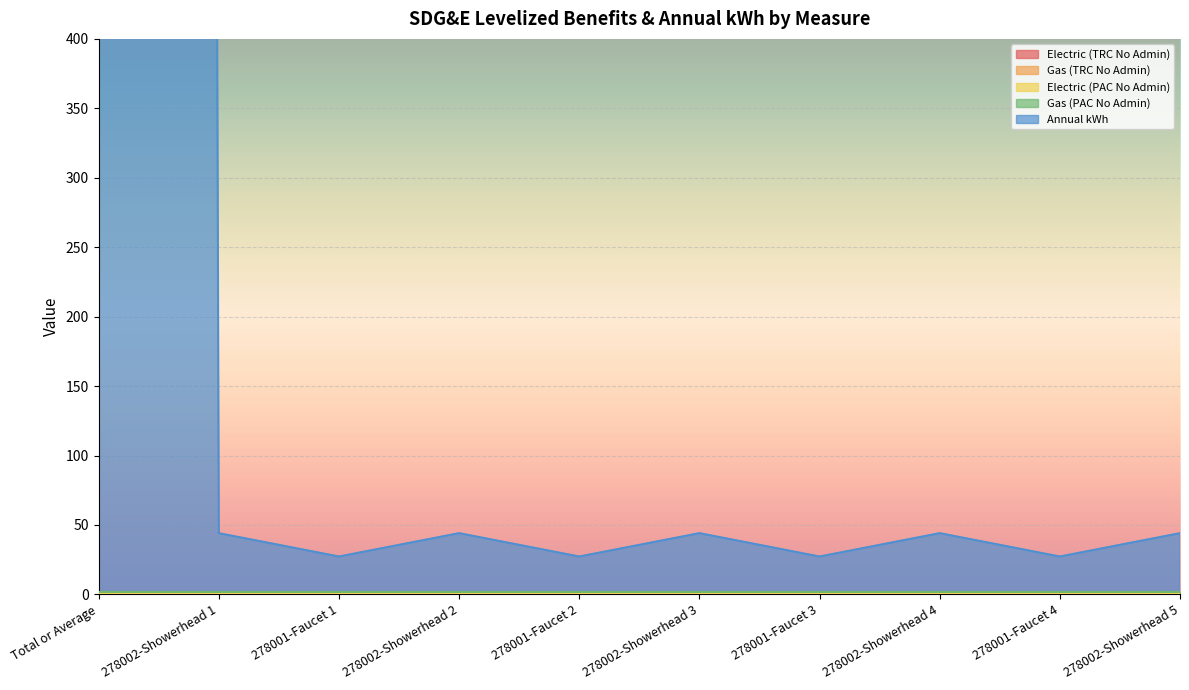

What is the maximum value for Annual kWh?

27135.3